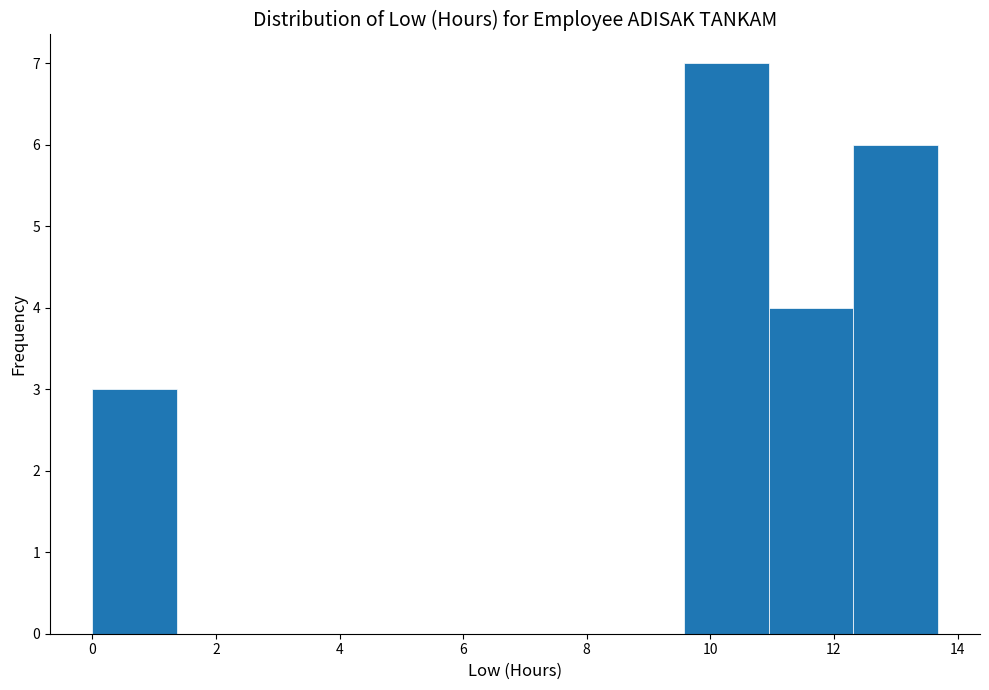

Over which range of the x-axis is the bar tallest?

9.6 to 11.0